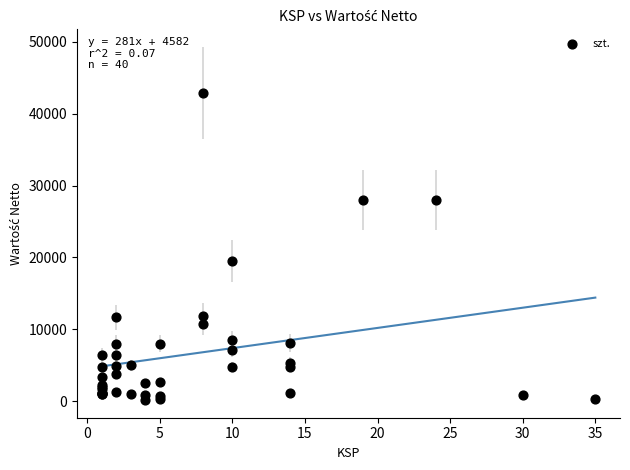

What Y value in the scatter plot is closest to 21520?

19500